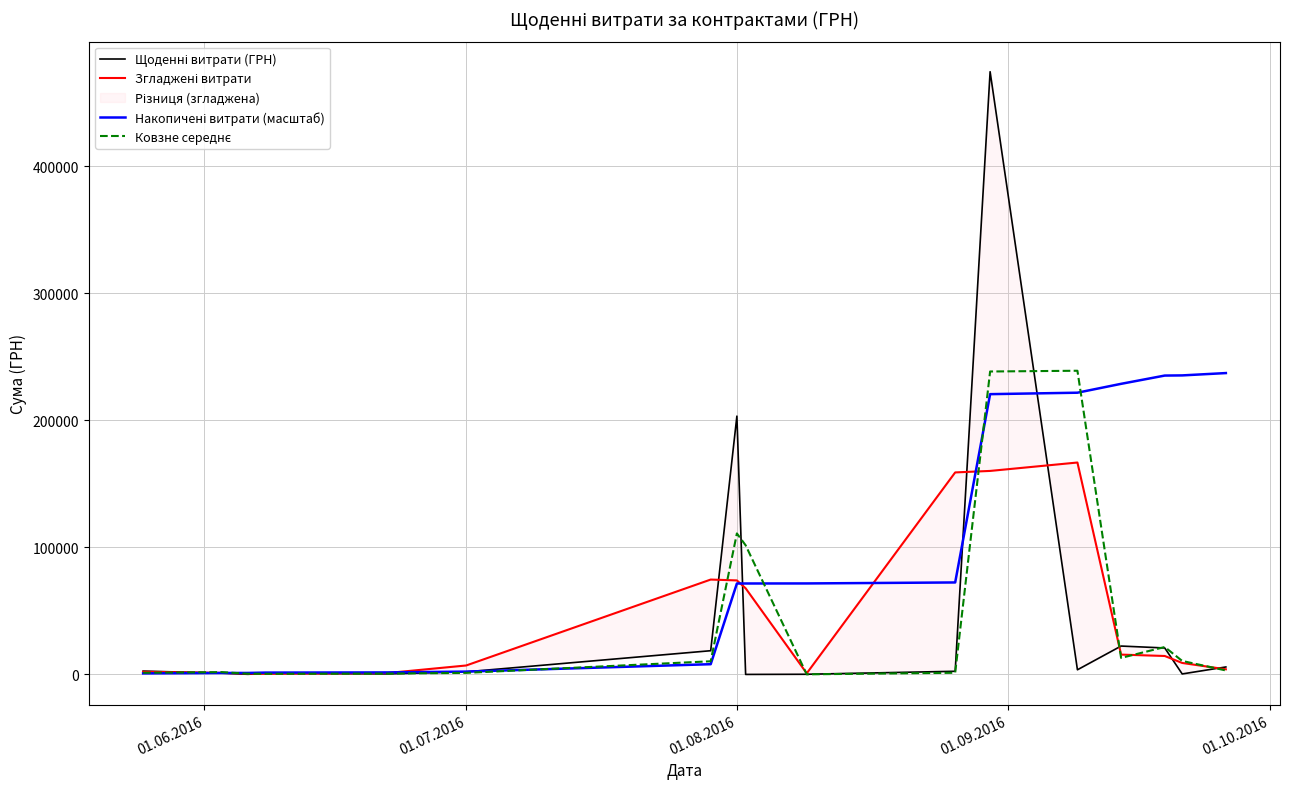

What is the minimum value shown in the chart?

13.6